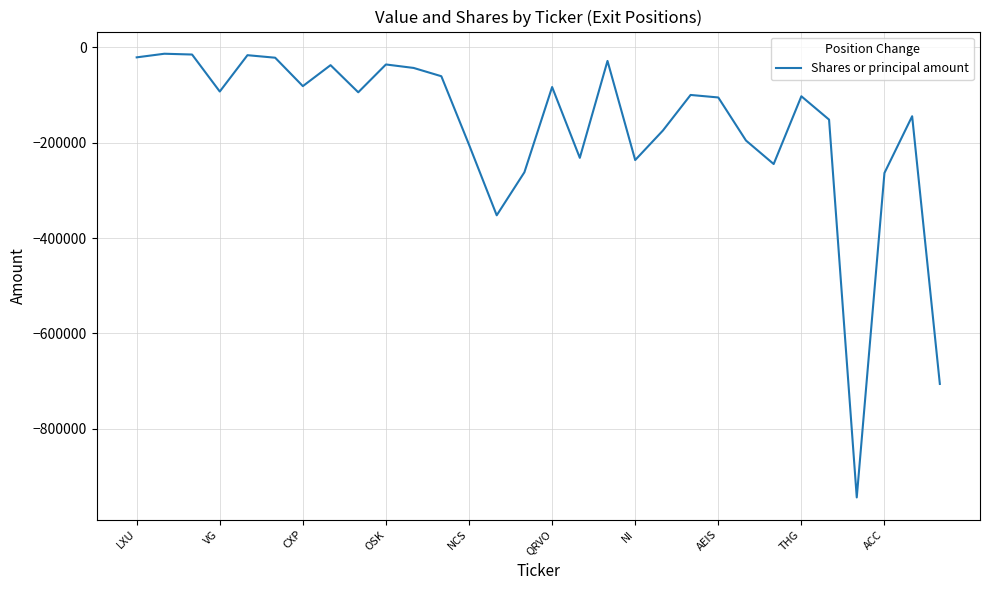

Is this an area chart (filled region under the line)?

No